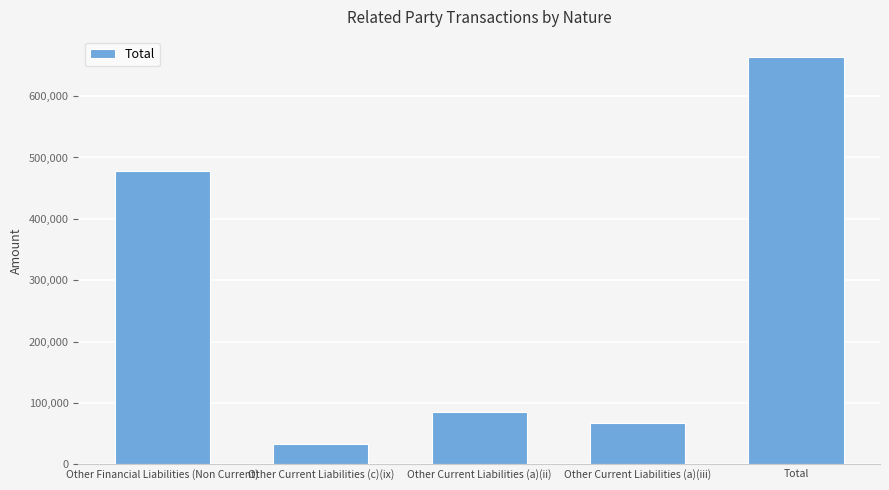

What is the label of the 5th bar from the right?

Other Financial Liabilities (Non Current)